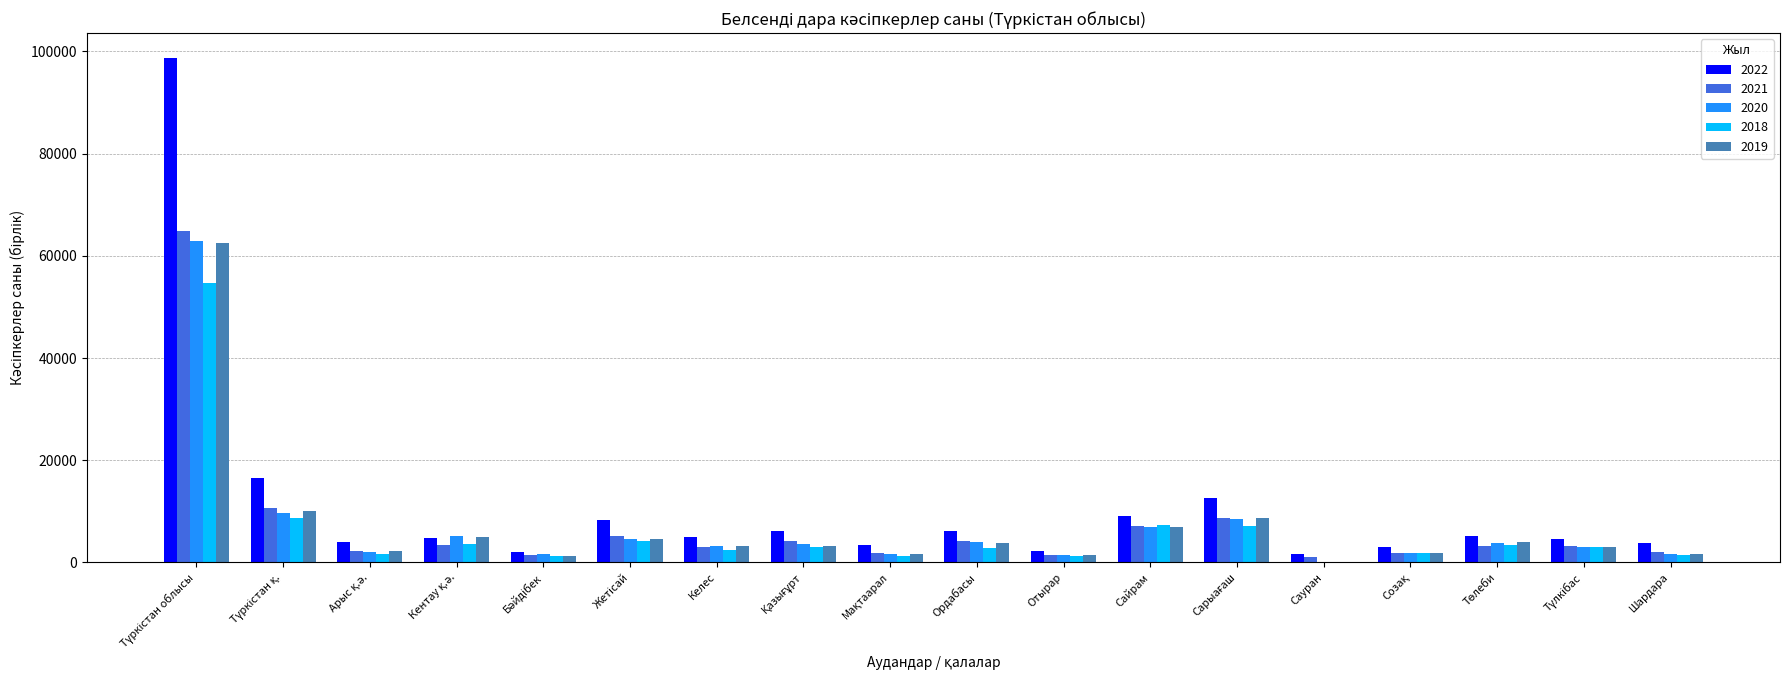

Between Келес and Сайрам, which series saw the biggest shift?

2018